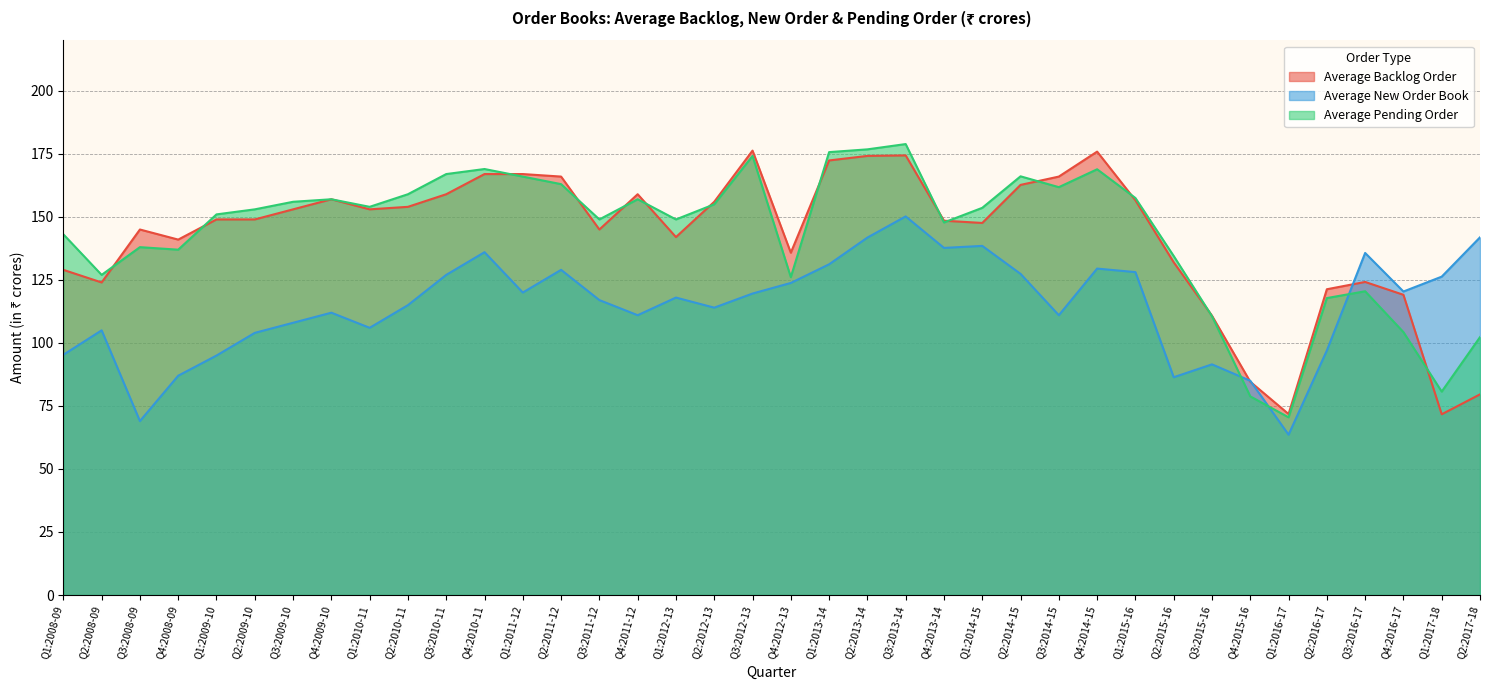

Read the Average Backlog Order value at Q4:2014-15.

175.9